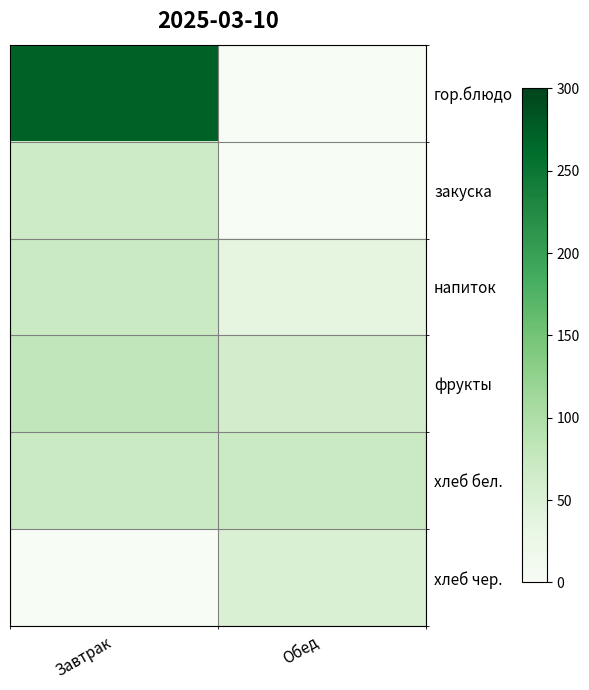

At Завтрак, list the series in order from largest to smallest.

гор.блюдо, фрукты, напиток, хлеб бел., закуска, хлеб чер.